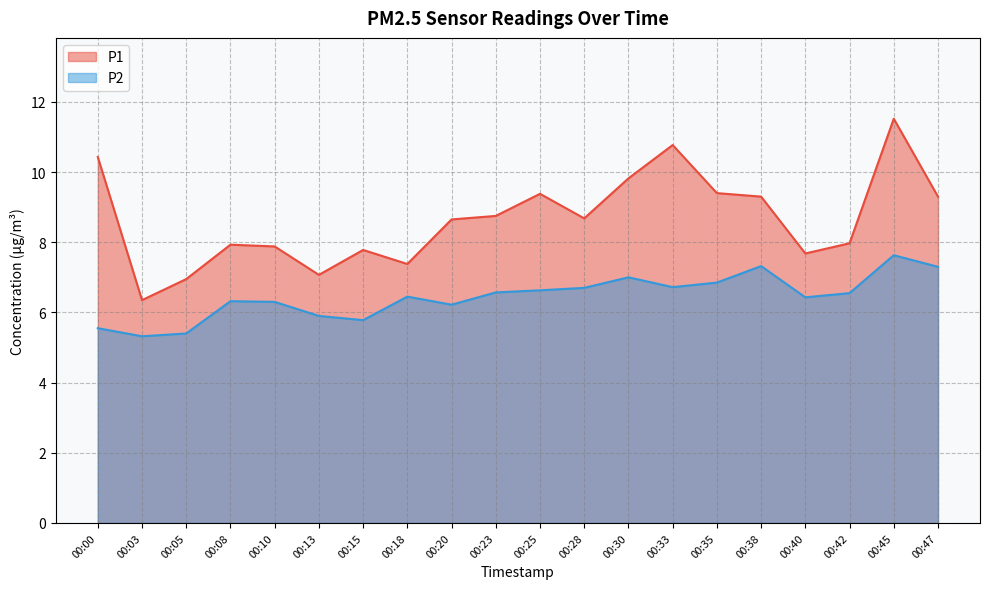

What is the value of the P1 point at the 14th from the left?

10.8